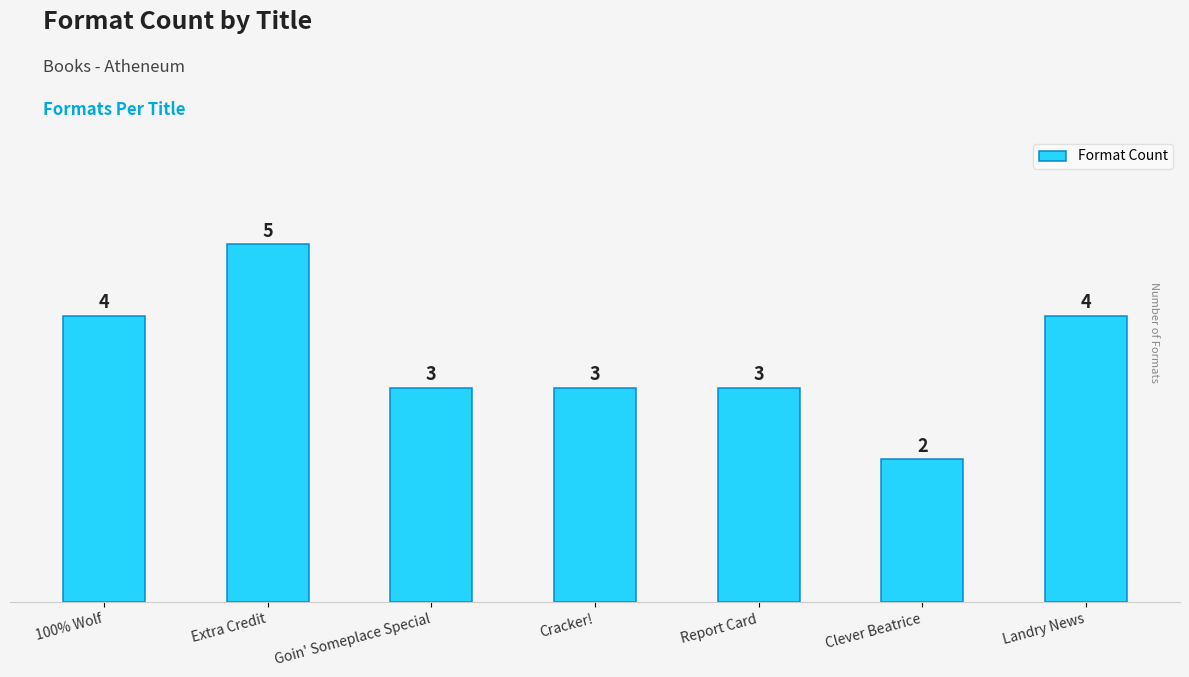

Count the values in the range 3 to 4.

5